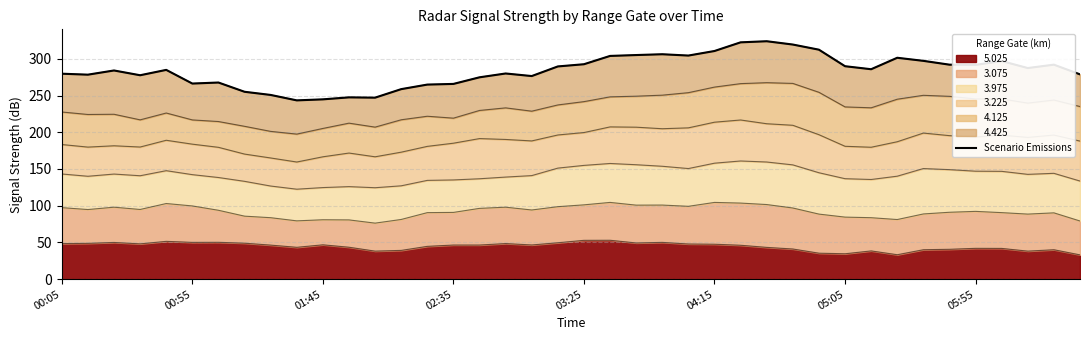

How many interior local valleys (lower than both neighbors) does the data have?

10